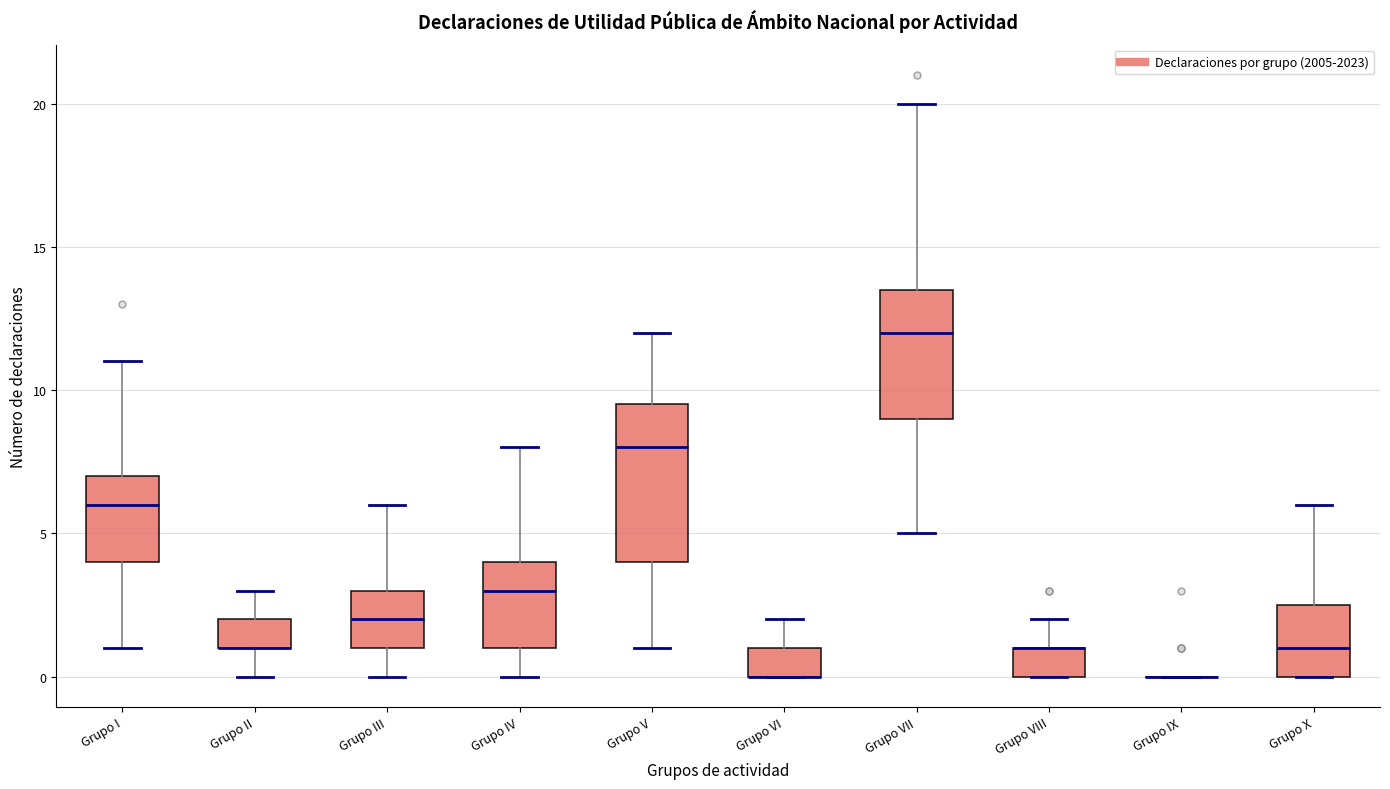

Comparing the boxes themselves (not the whiskers), which one is the tallest?

Grupo V